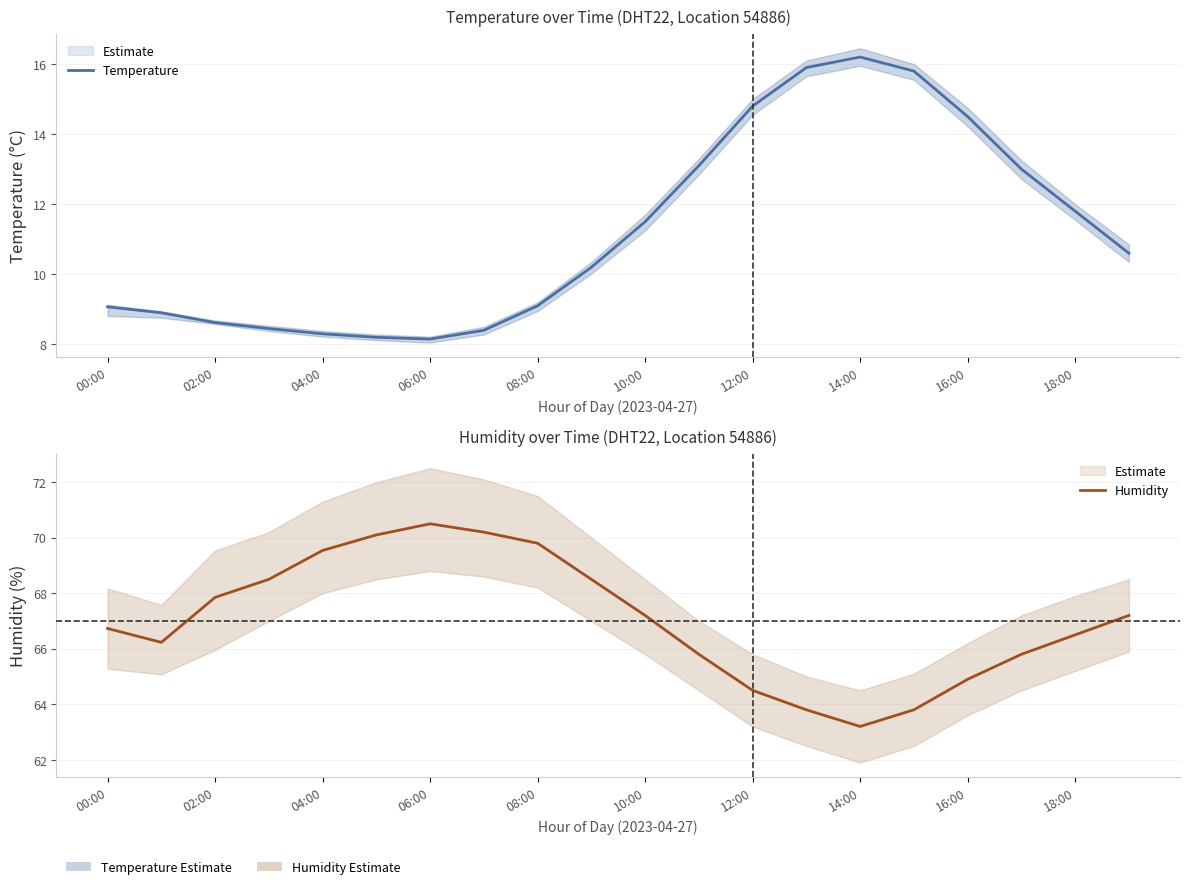

True or false: Temperature and Humidity cross at least once.

False